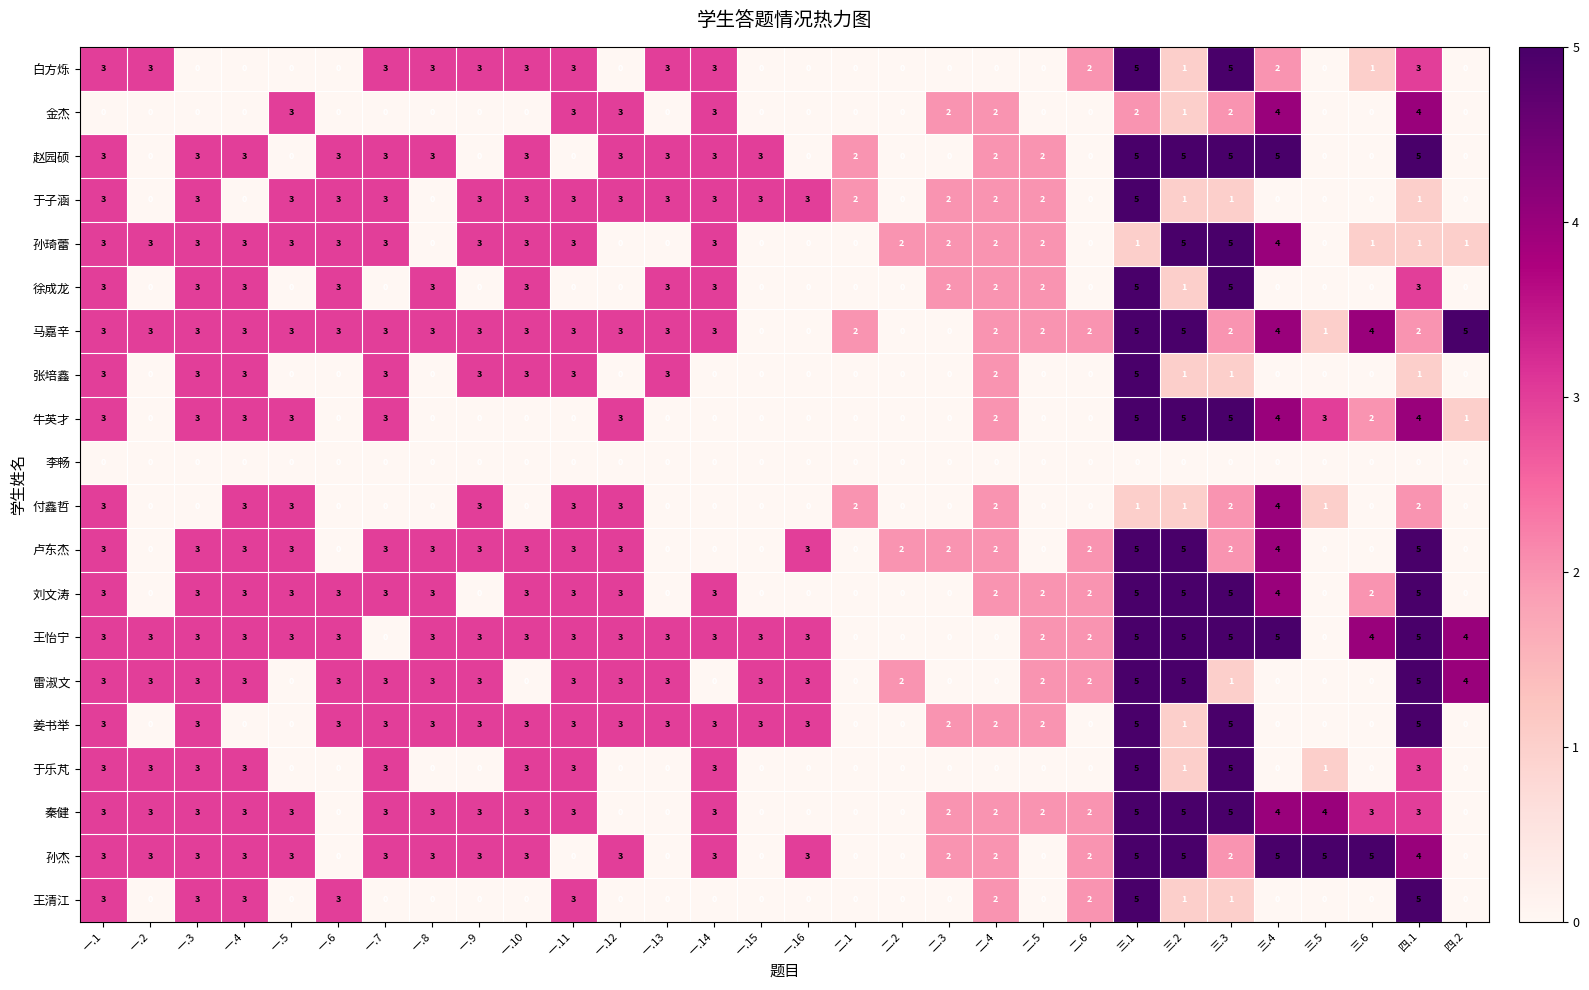

Which series changed the most between 一.10 and 三.3?

牛英才